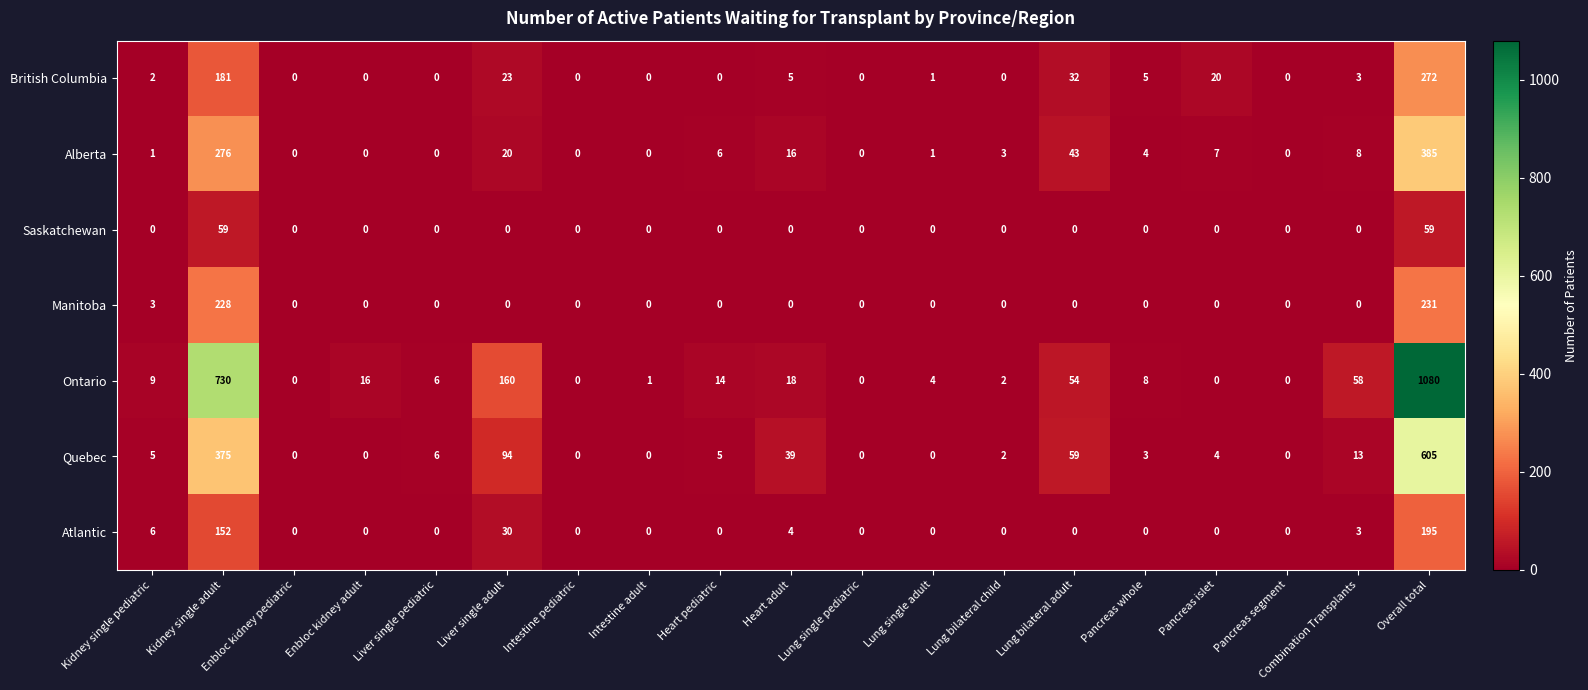

At which label is Alberta closest to 192?

Kidney single adult